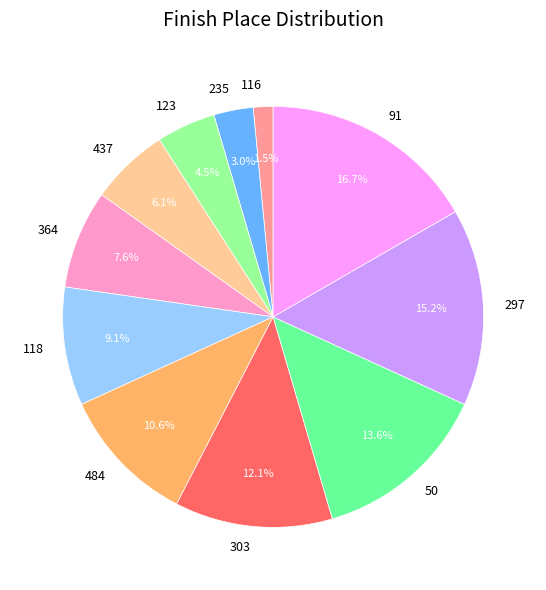

Rank the categories by value from highest to lowest.

91, 297, 50, 303, 484, 118, 364, 437, 123, 235, 116